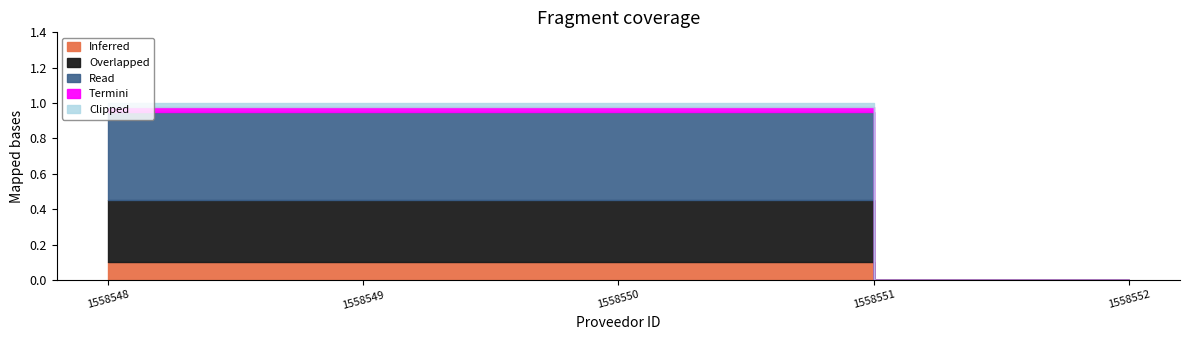

Which has a higher value, 1558550 or 1558551?

1558550